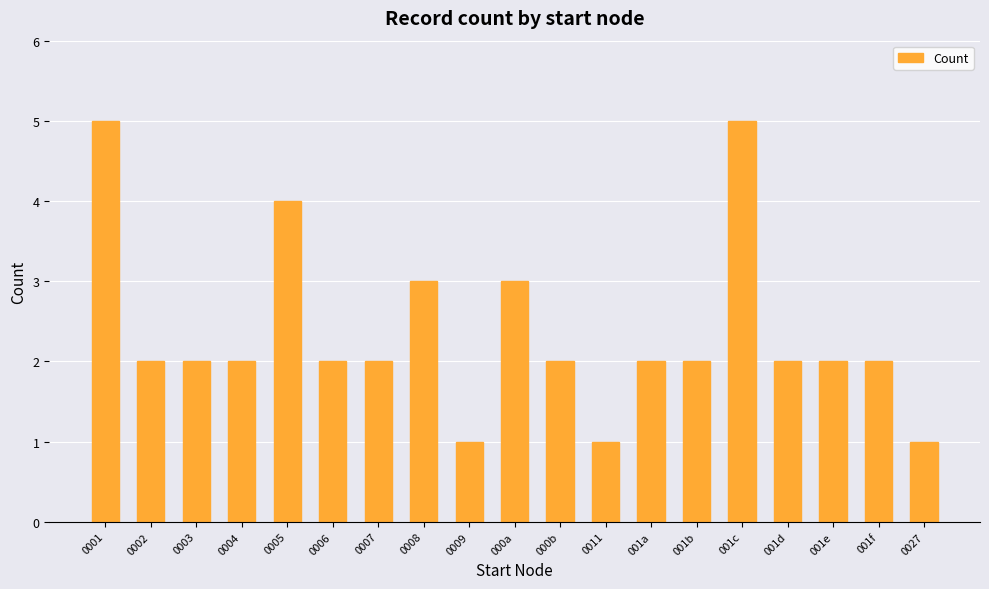

The value at 000a is 3. True or false?

True